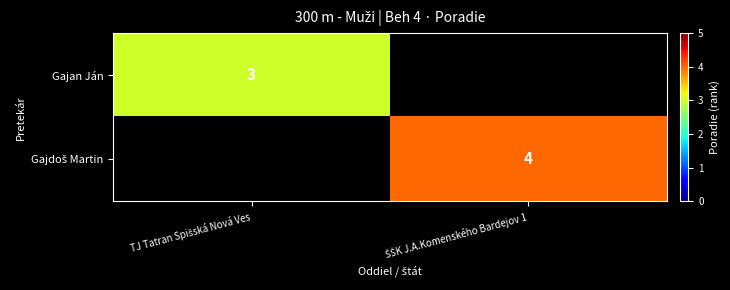

Is the value of Gajan Ján at ŠŠK J.A.Komenského Bardejov 1 greater than the value of Gajdoš Martin at TJ Tatran Spišská Nová Ves?

No